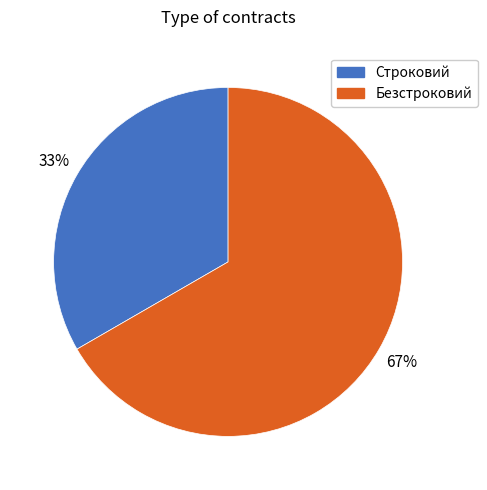

Is the sum of Безстроковий and Строковий greater than half?

Yes